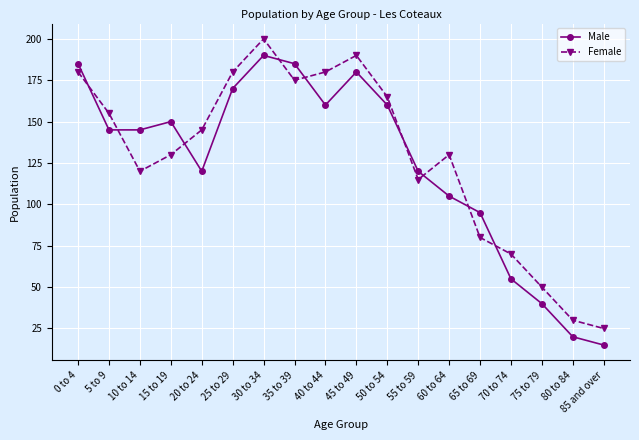

What is the difference between the Female values at 10 to 14 and 25 to 29?

60